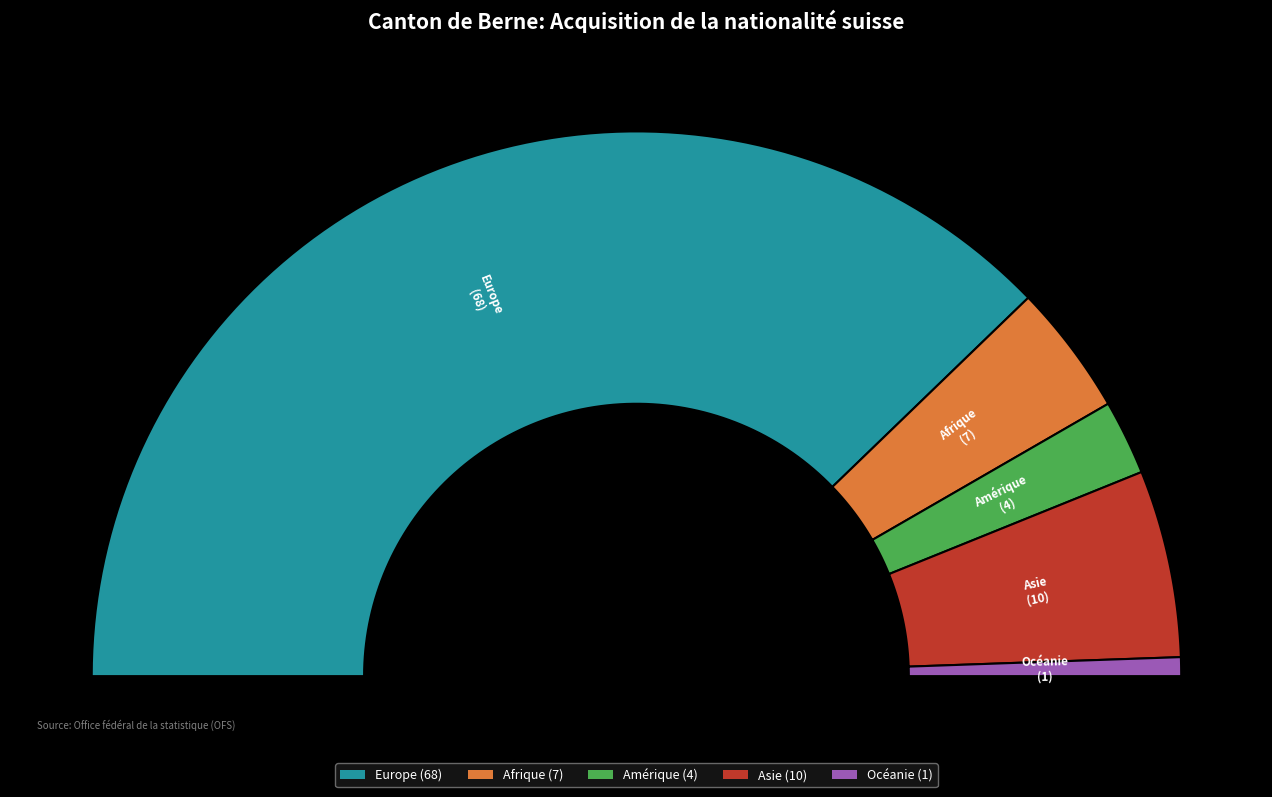

Does any single category account for the majority?

Yes